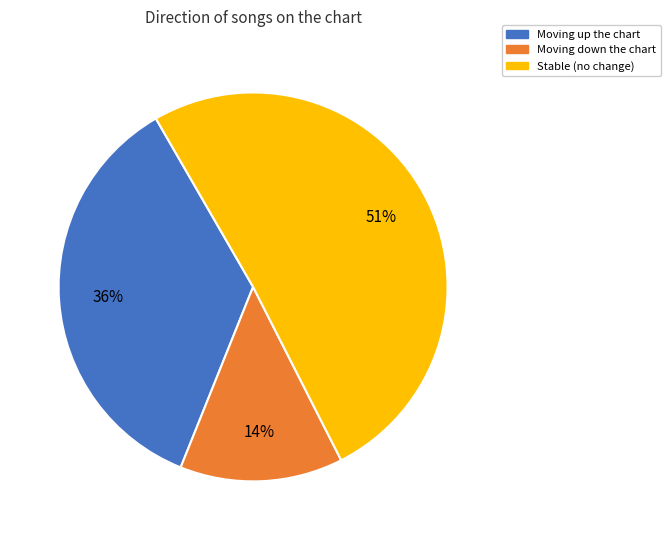

Is there any slice that represents more than half of the pie?

Yes